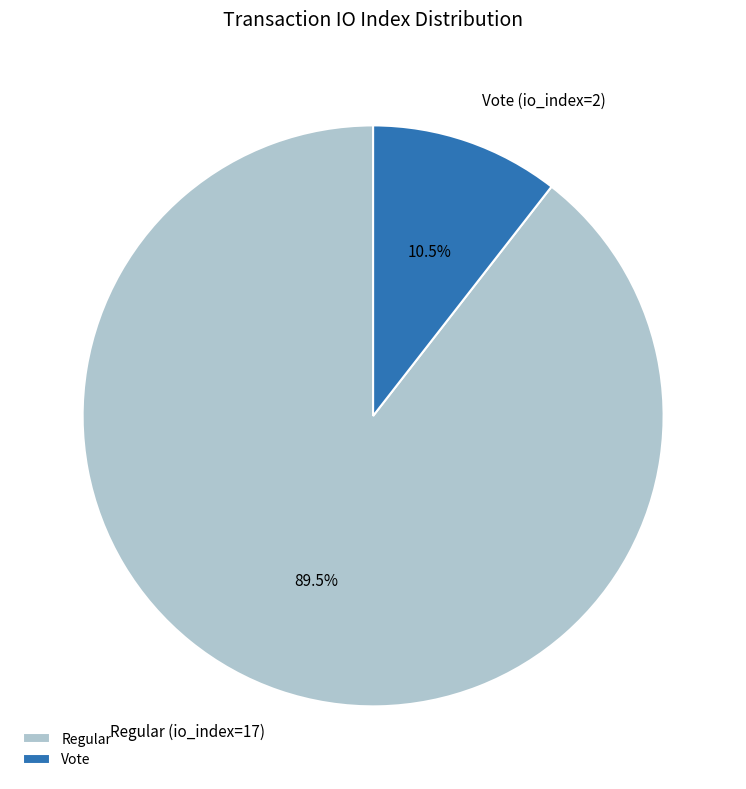

Rank the categories by value from highest to lowest.

Regular, Vote